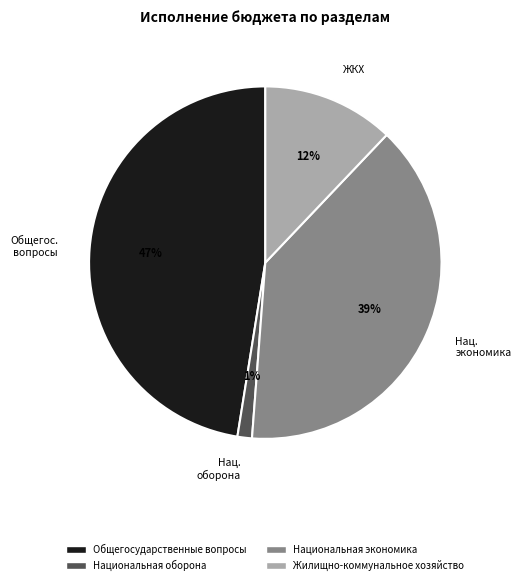

To the nearest percent, what is the difference between the Нац. оборона and Общегос. вопросы slice percentages?

46%